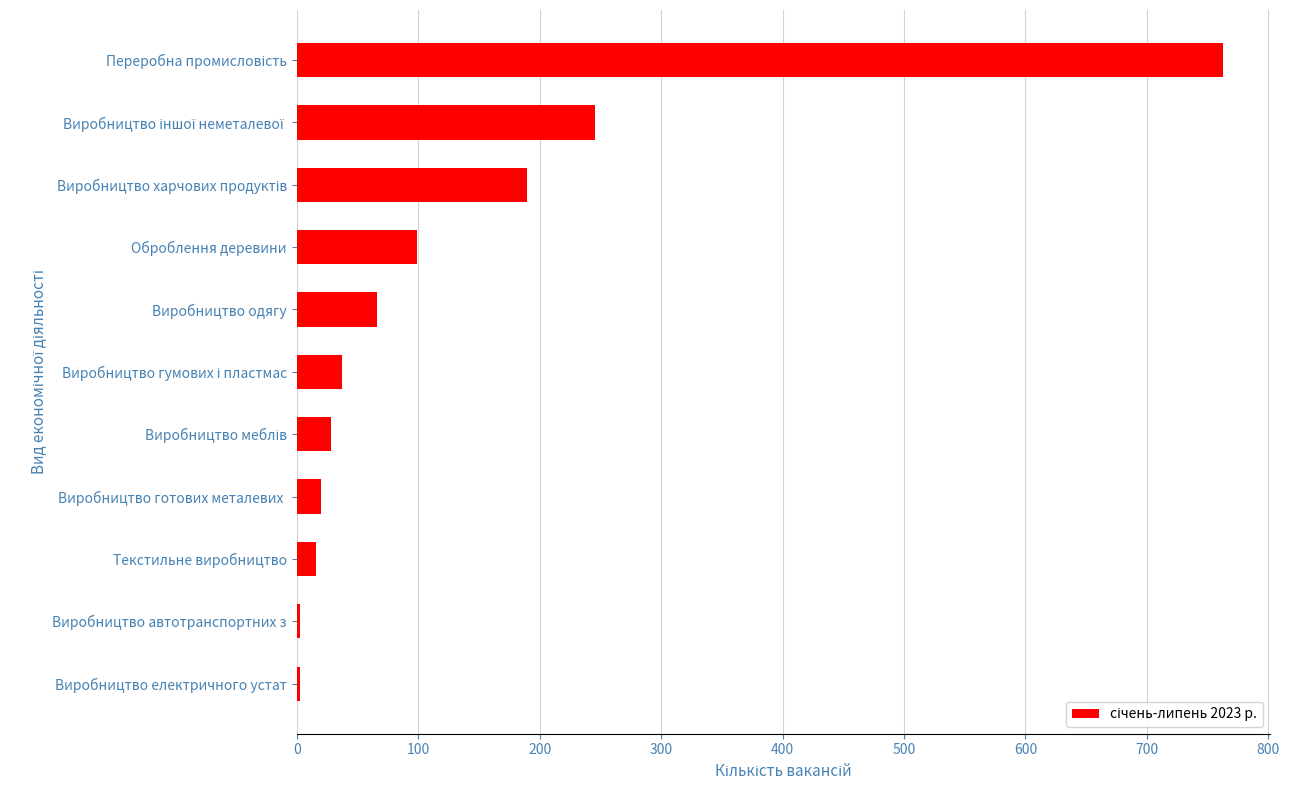

What is the sum of all values?

1471